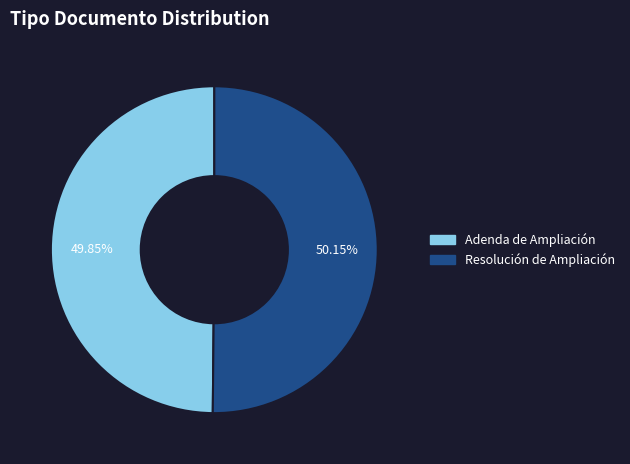

To the nearest percent, what portion does Resolución de Ampliación represent?

50%